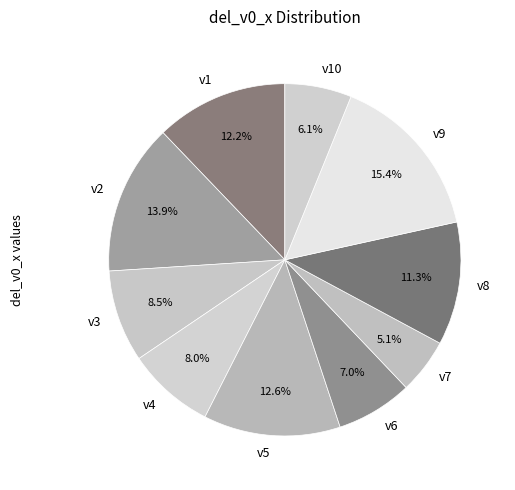

What is the total percentage of v8 and v9?

26.7%